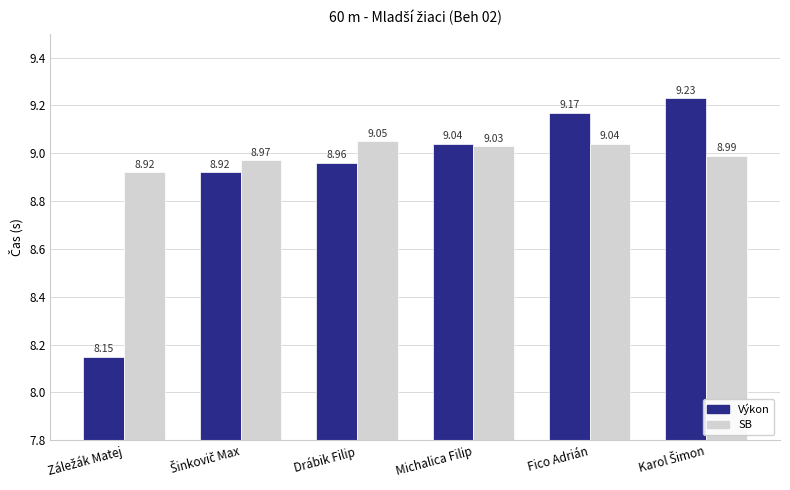

Which series has the largest total across all categories?

SB